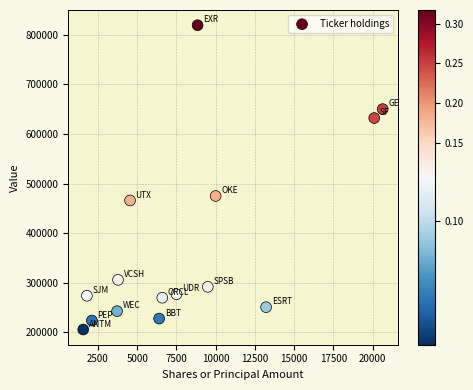

What is the range of Y values (max minus min)?

613000